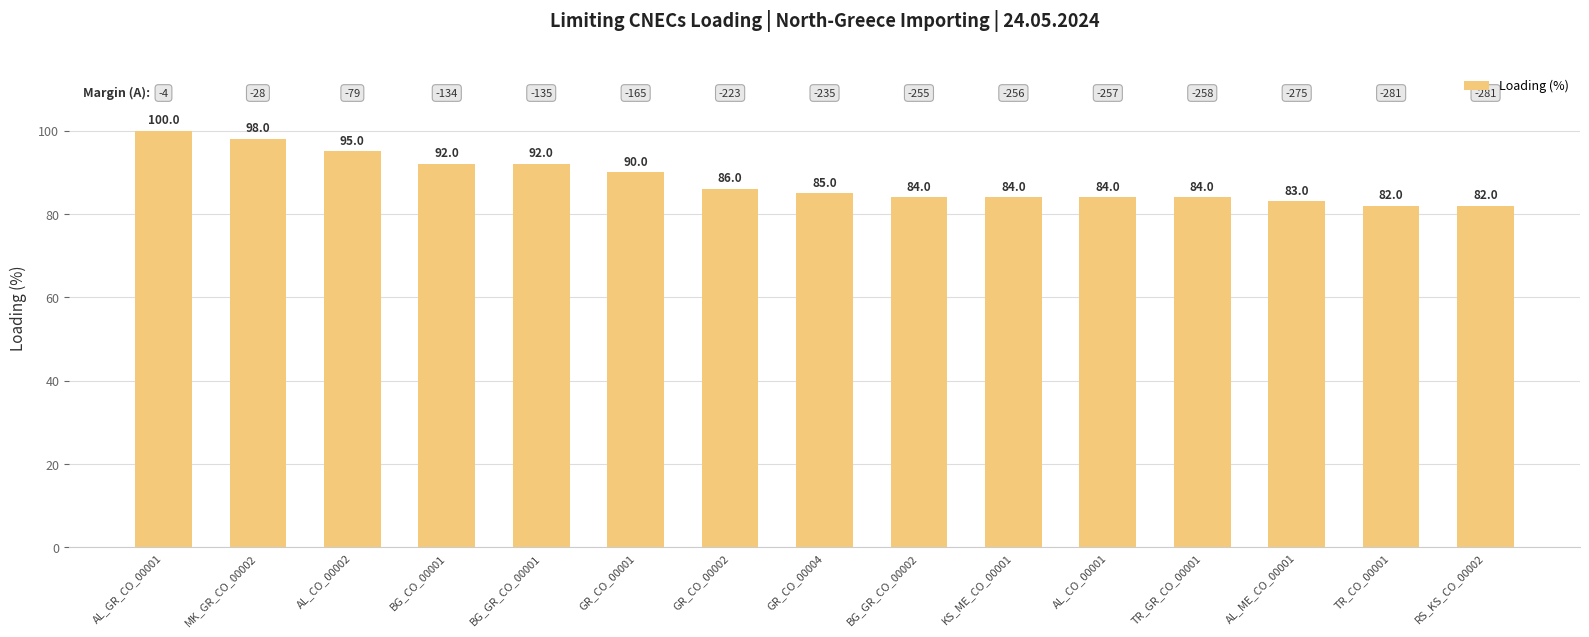

Reading right to left, extract all data points from this chart.

82	82	83	84	84	84	84	85	86	90	92	92	95	98	100